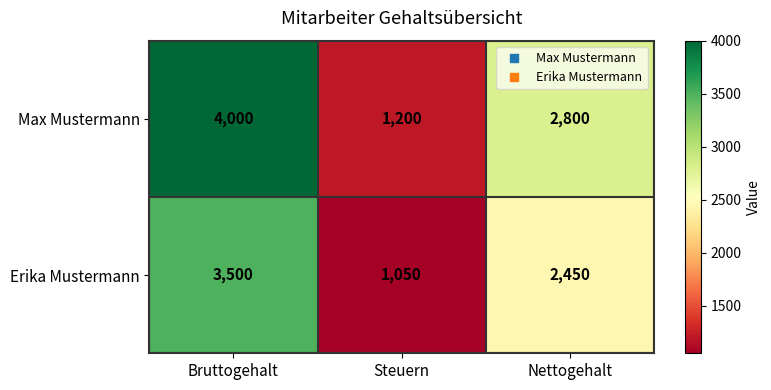

Reading left to right, transcribe all the data shown in this chart.

Max Mustermann: Bruttogehalt=4000	Steuern=1200	Nettogehalt=2800
Erika Mustermann: Bruttogehalt=3500	Steuern=1050	Nettogehalt=2450